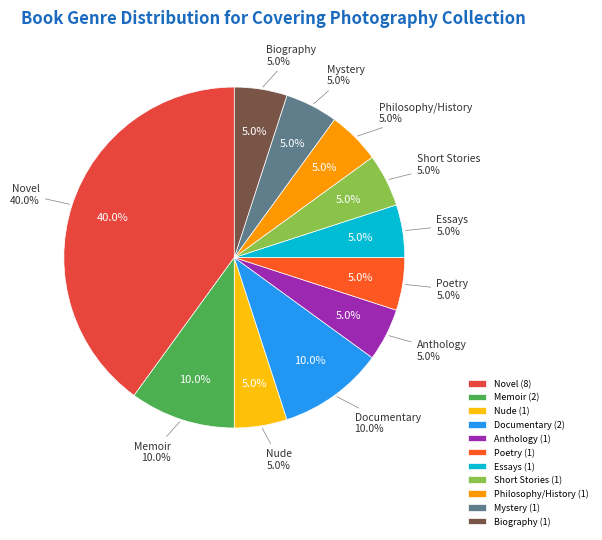

How much of the chart is everything except Short Stories?

95.0%